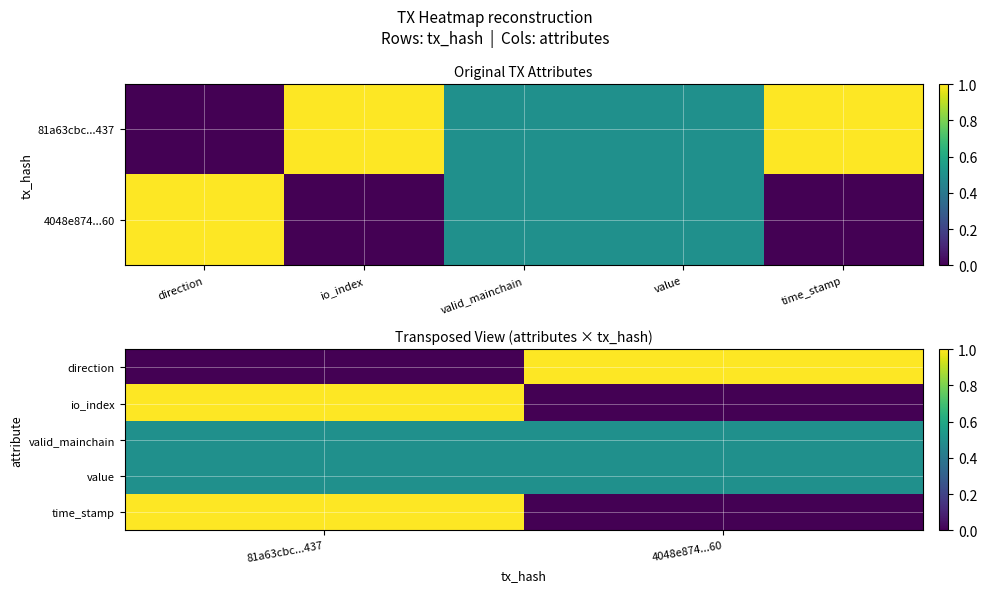

True or false: io_index has a value of 0.0 at 4048e874...60.

True